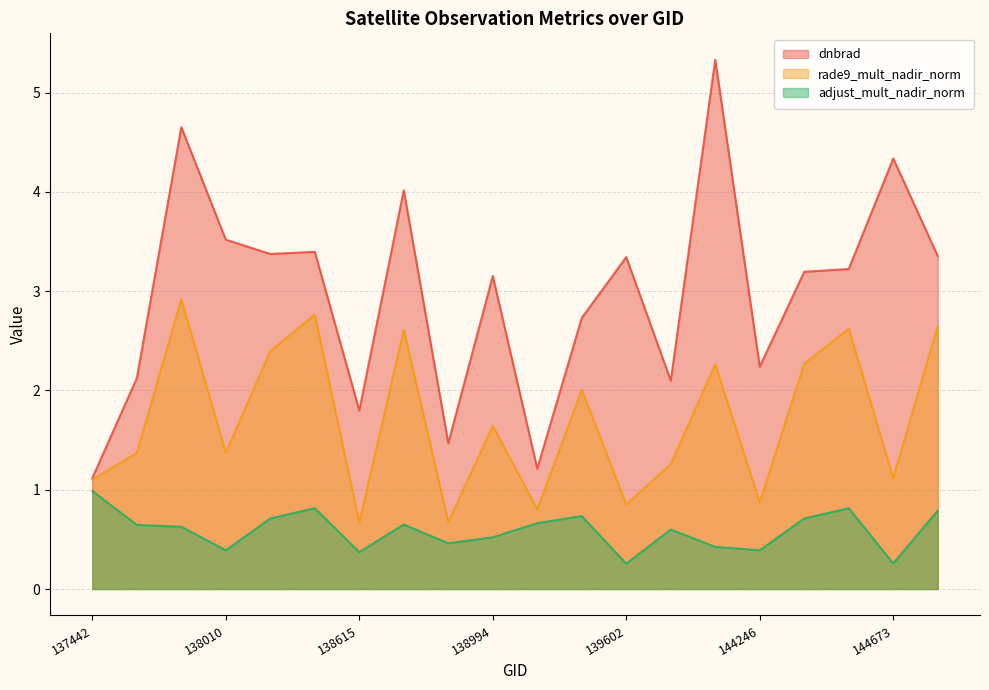

Is the value of rade9_mult_nadir_norm at 144673 greater than the value of adjust_mult_nadir_norm at 139009?

Yes